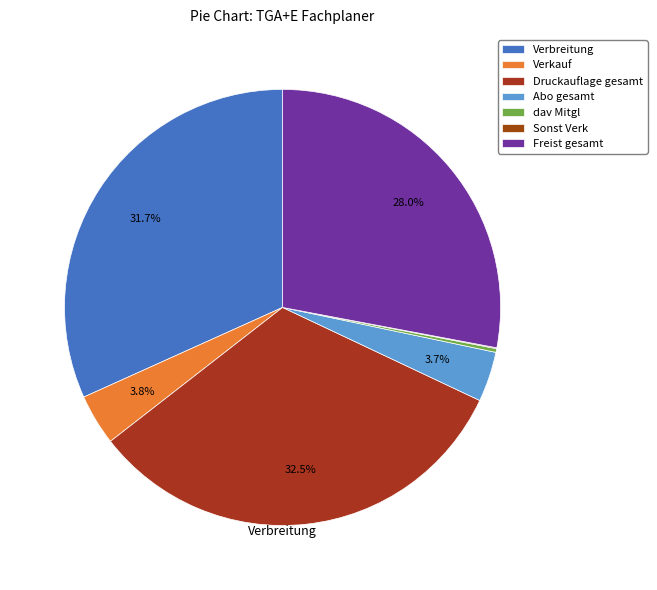

To the nearest percent, what is the difference between the largest and smallest slice percentages?

32%